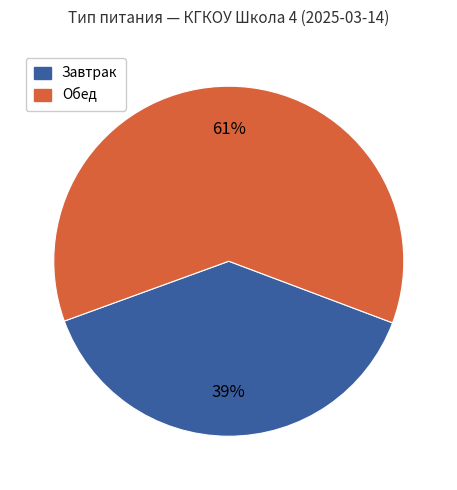

To the nearest percent, what is the average slice percentage?

50%